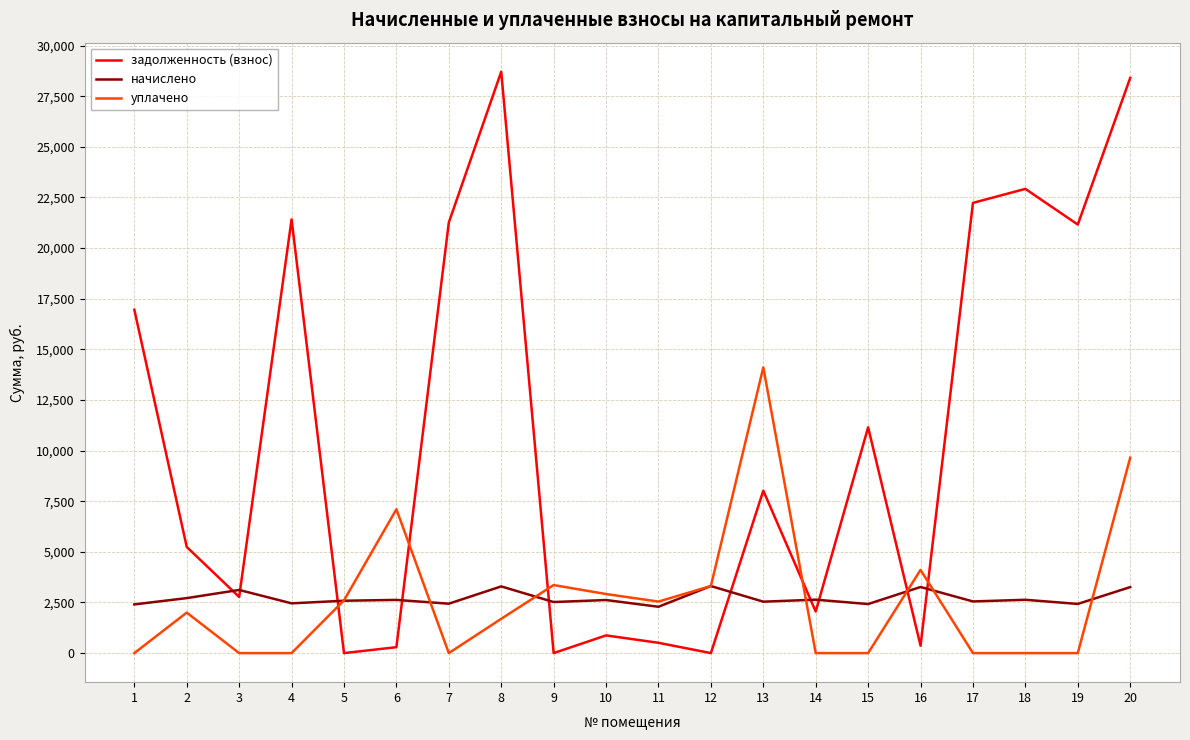

How many lines are shown in the chart?

3